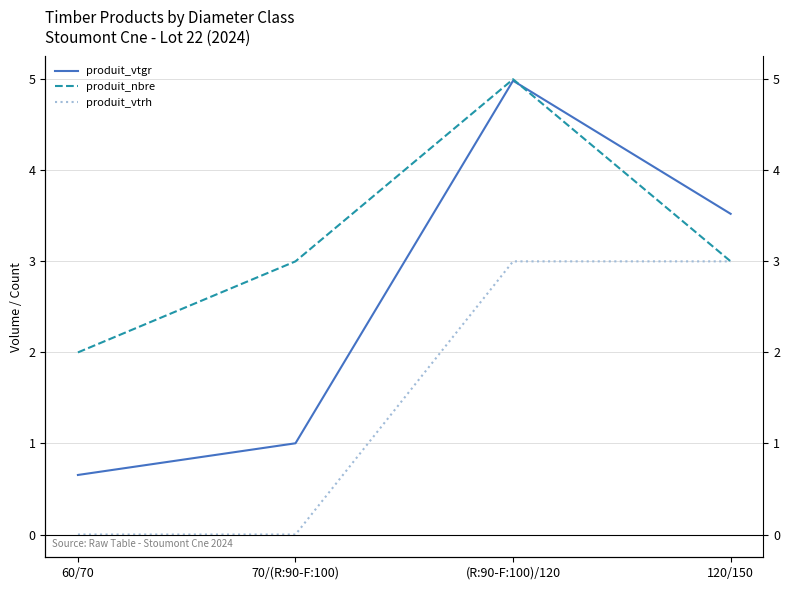

What is the total value across all series at 70/(R:90-F:100)?

4.0